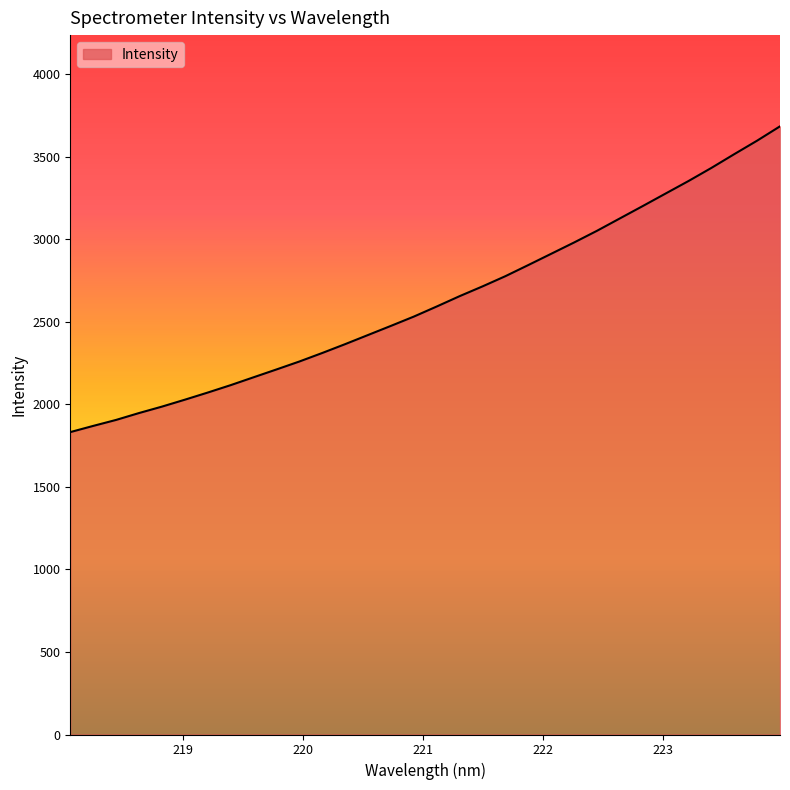

What is the minimum value shown in the chart?

1832.0